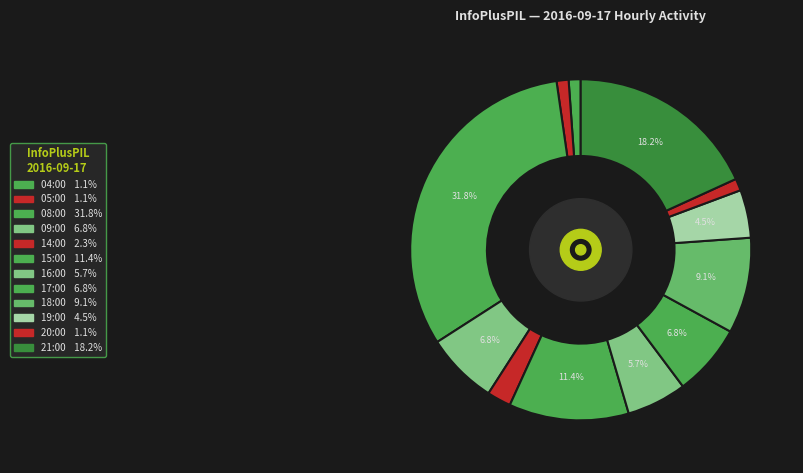

Is there any slice that represents more than half of the pie?

No